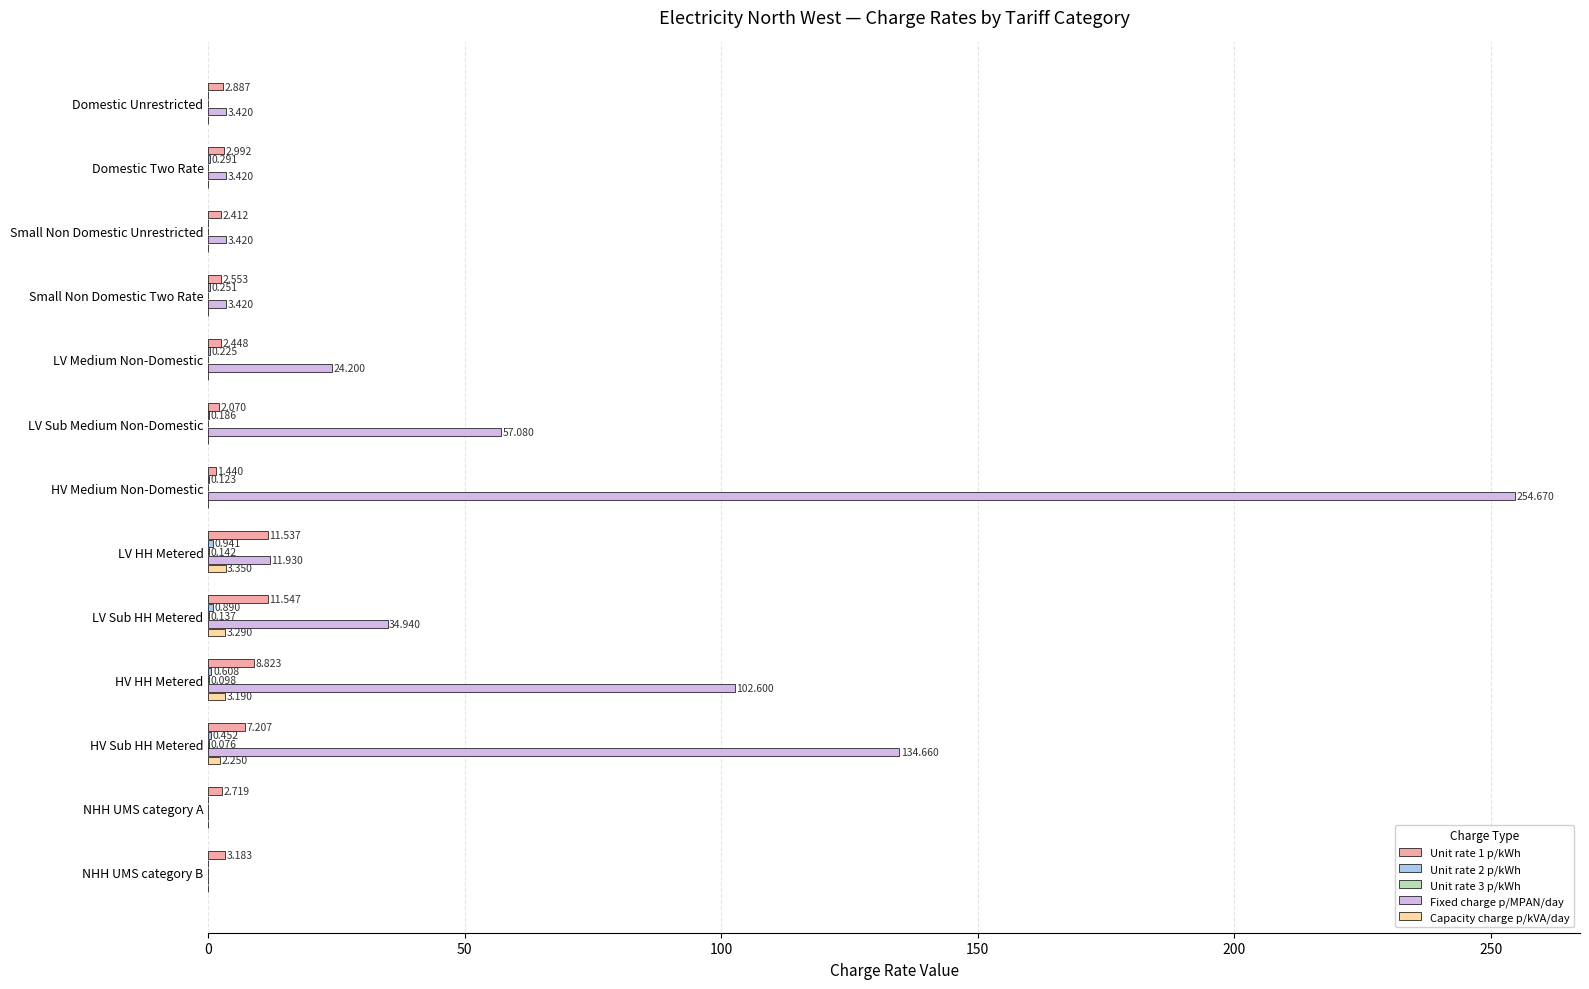

Which label corresponds to the largest value in the chart?

HV Medium Non-Domestic